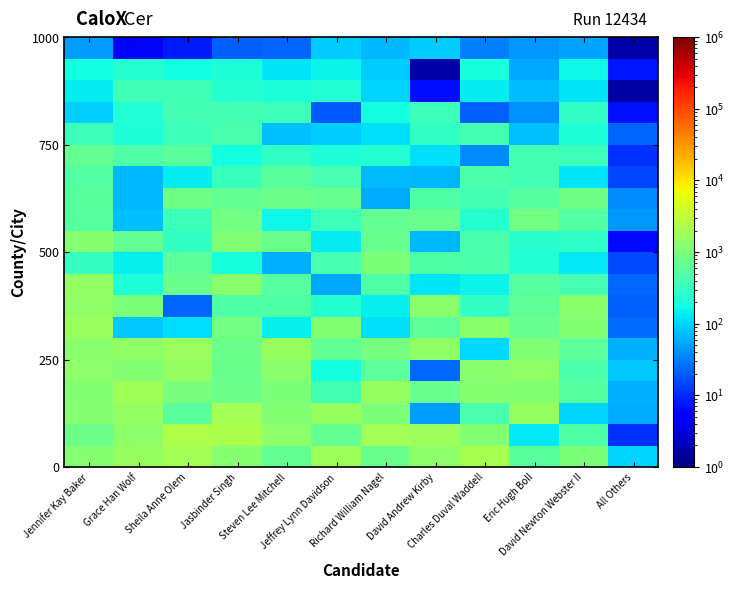

Which has a higher value, All Others or Grace Han Wolf?

Grace Han Wolf